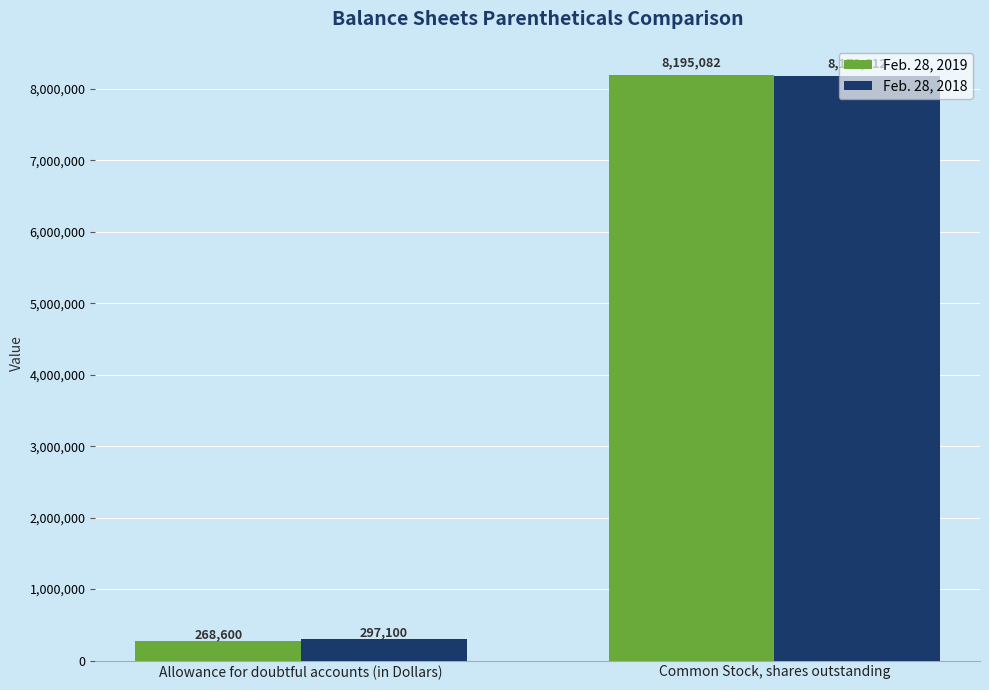

Reading left to right, what are all the values shown in this chart?

Feb. 28, 2019: 268600	8195082
Feb. 28, 2018: 297100	8179612